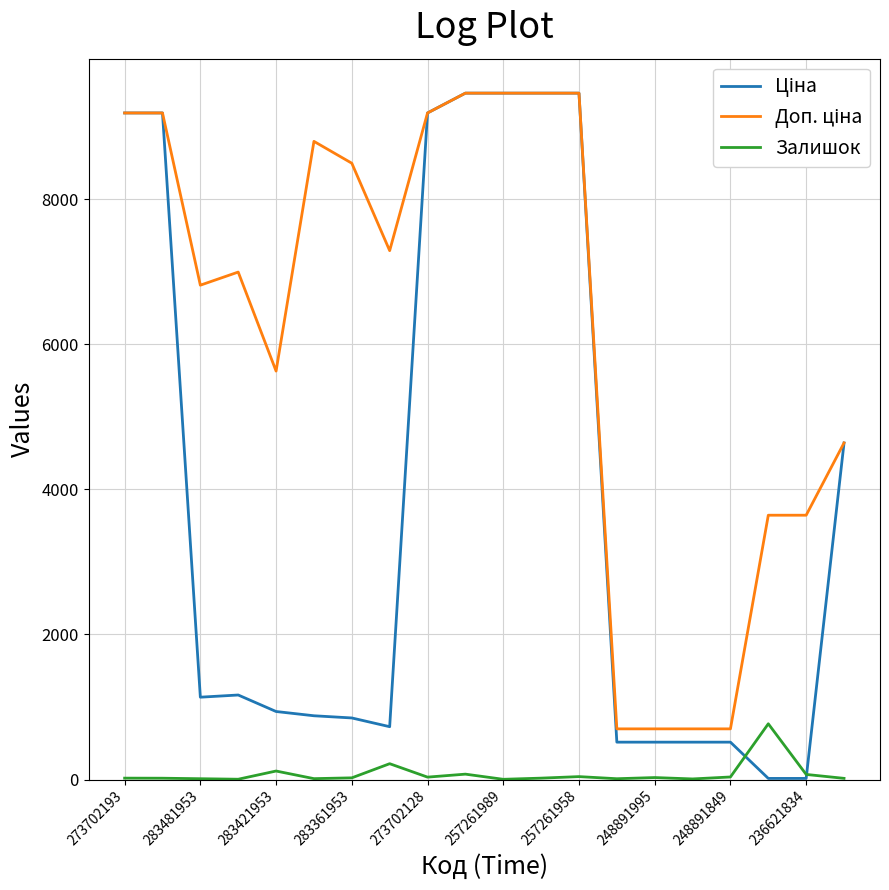

What is the highest value of the Залишок series?

769.0